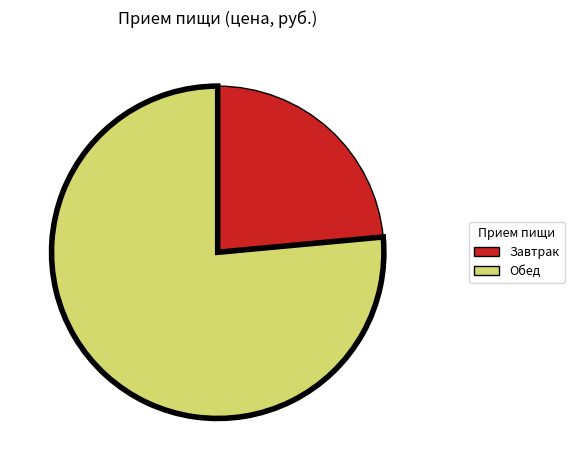

Which slice is the largest?

Обед